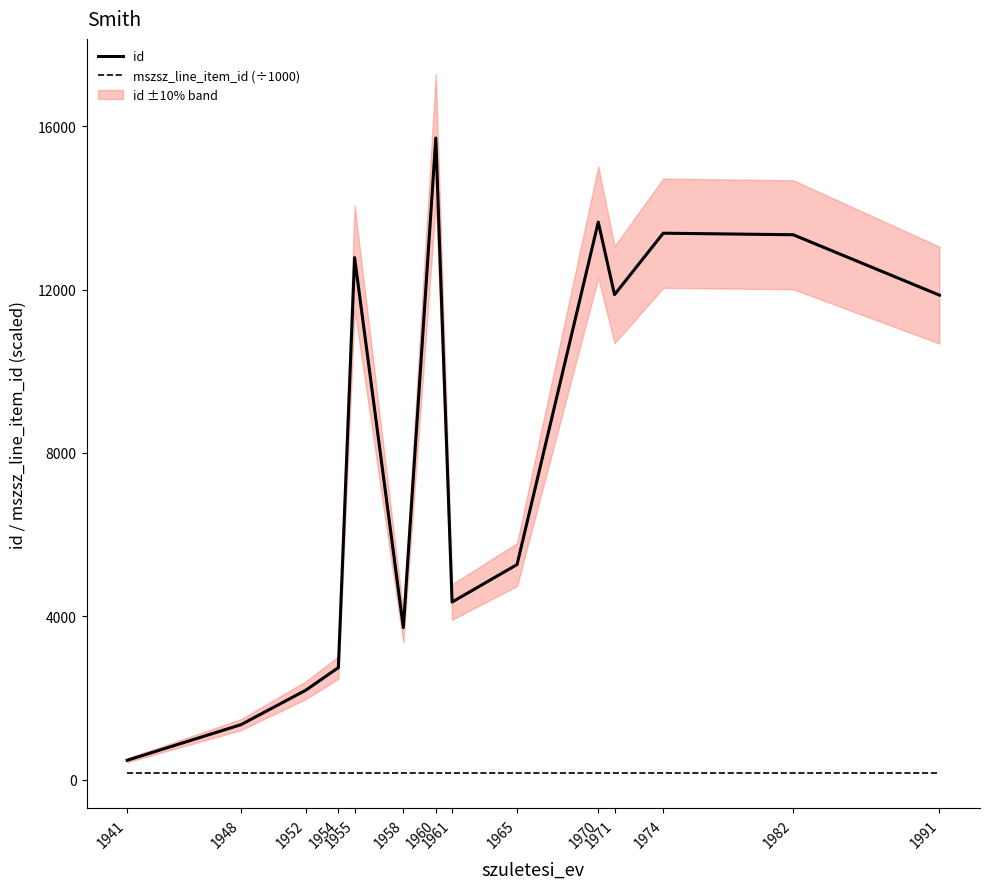

At which category is the sum across all series the highest?

1960